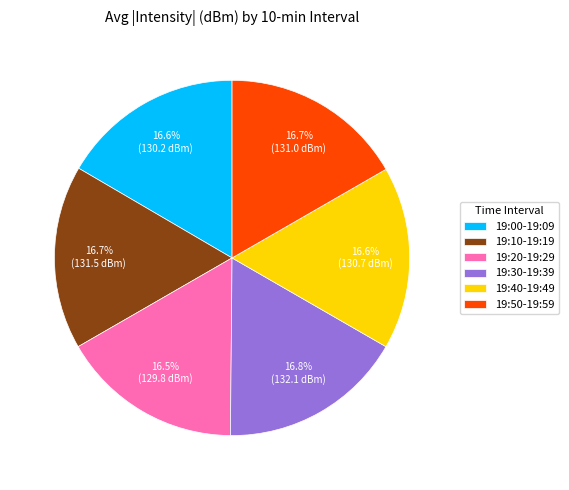

Approximately how many times larger is the value at 19:50-19:59 compared to 19:40-19:49?

1.0